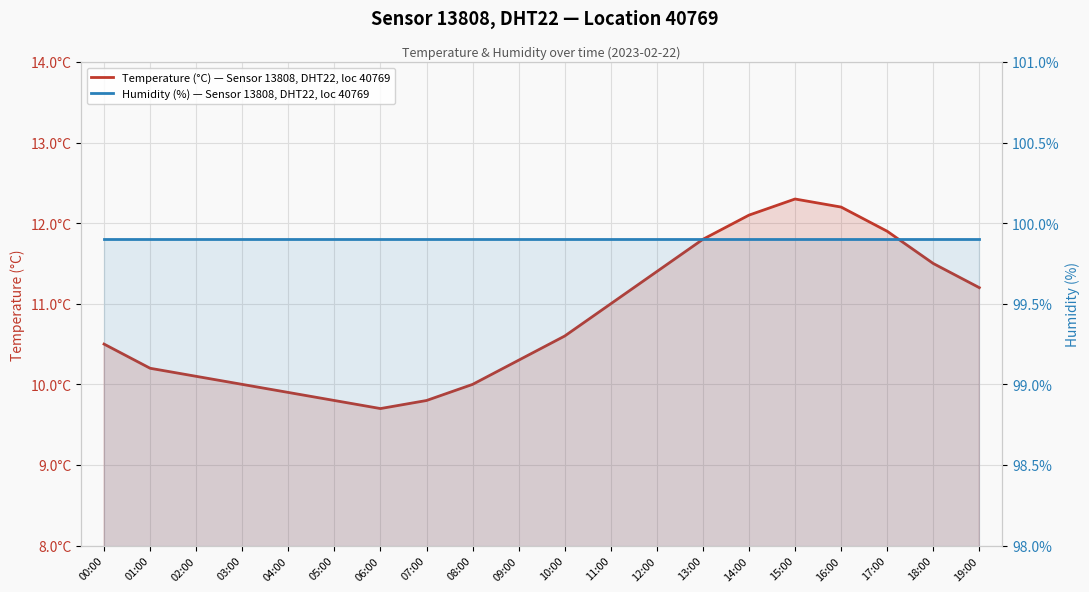

Which category has the lowest value in the Humidity (%) — Sensor 13808, DHT22, loc 40769 series?

00:00